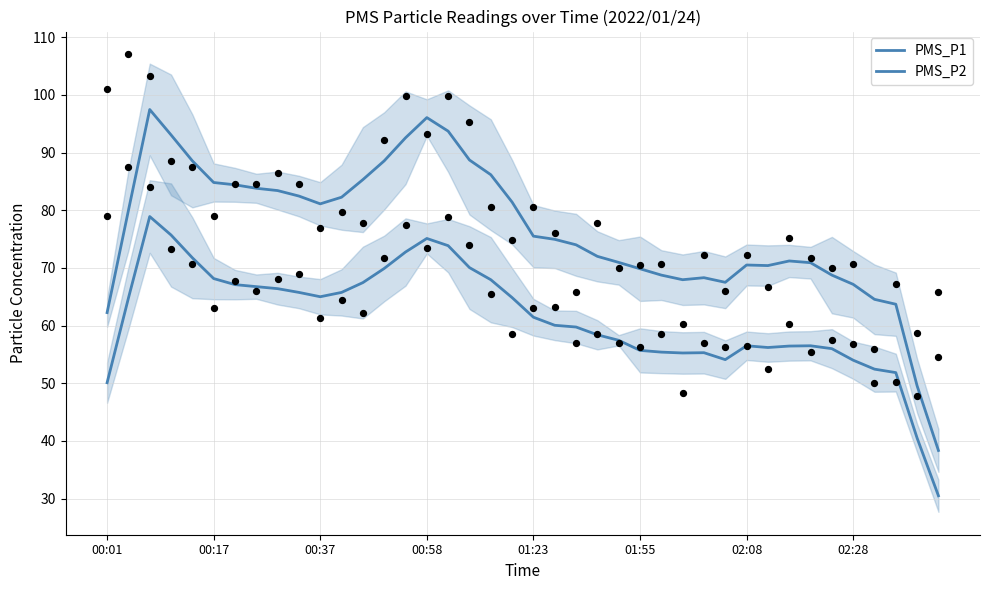

What is the total value across all series at 9?

148.2